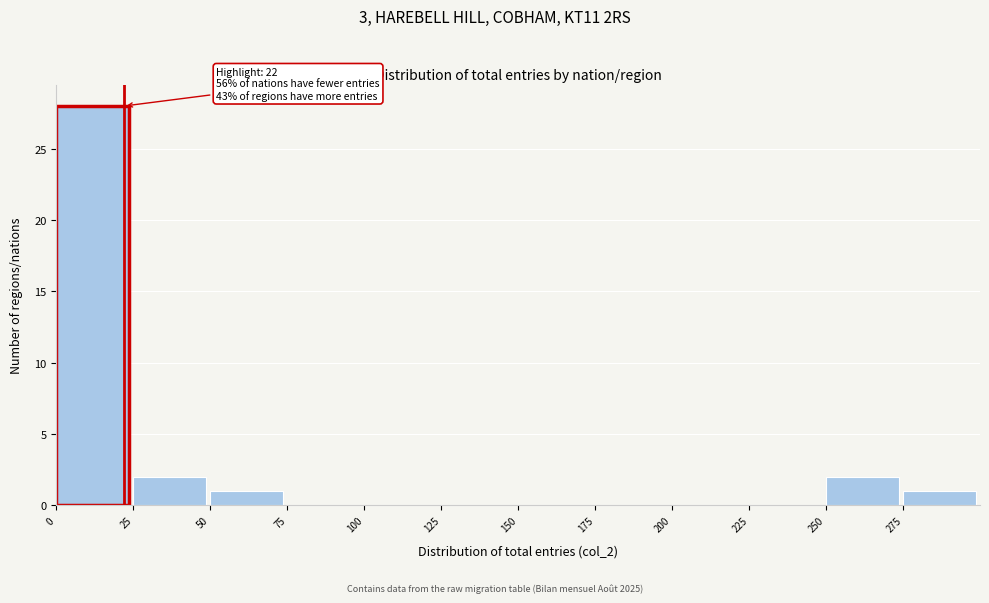

Over which range of the x-axis is the bar tallest?

0 to 25